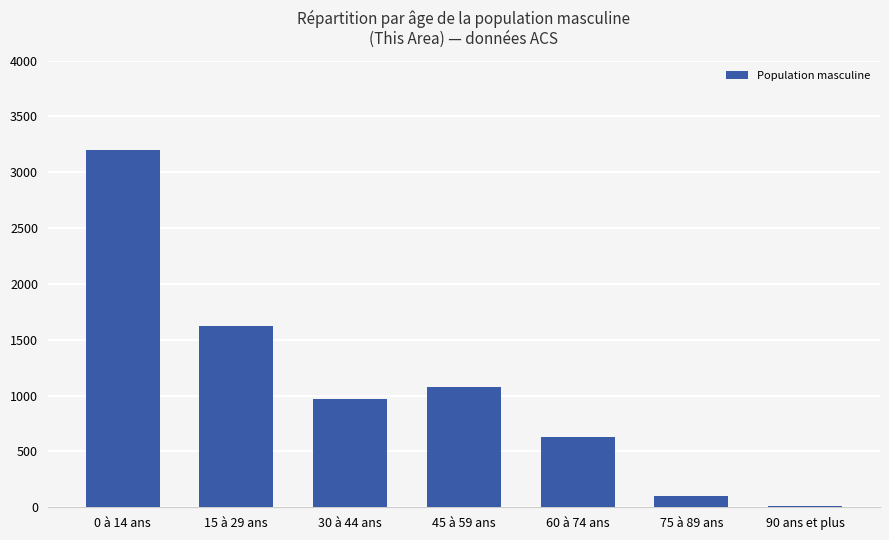

Which label corresponds to the largest value in the chart?

0 à 14 ans